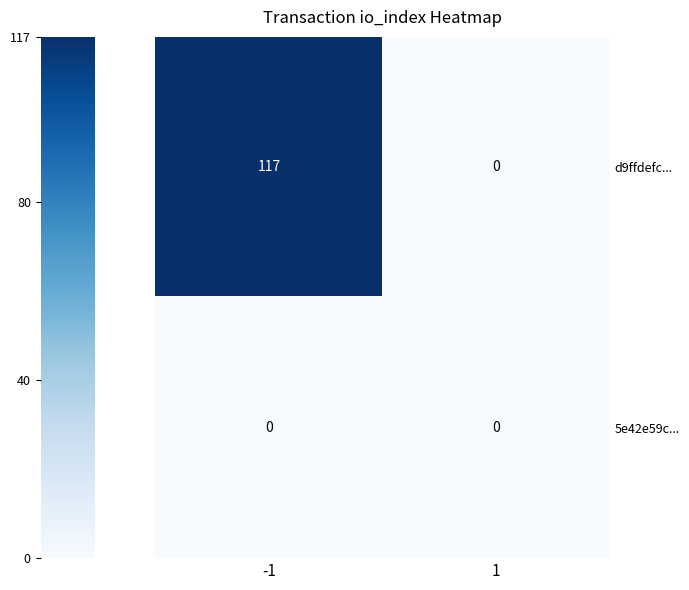

Which series has the largest range (max minus min)?

d9ffdefc...